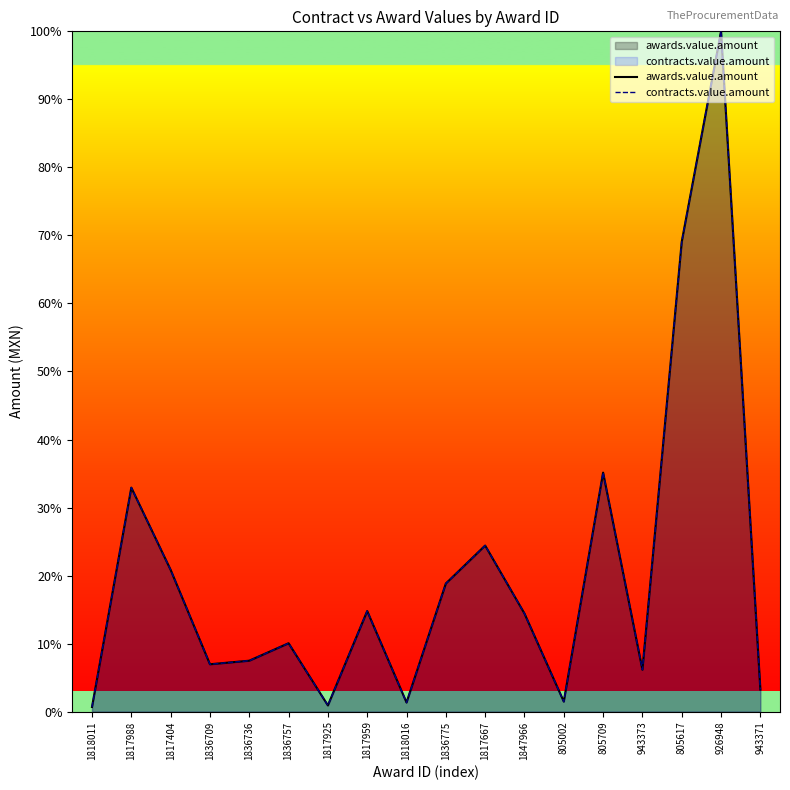

What is the label of the 16th point from the right?

1817404